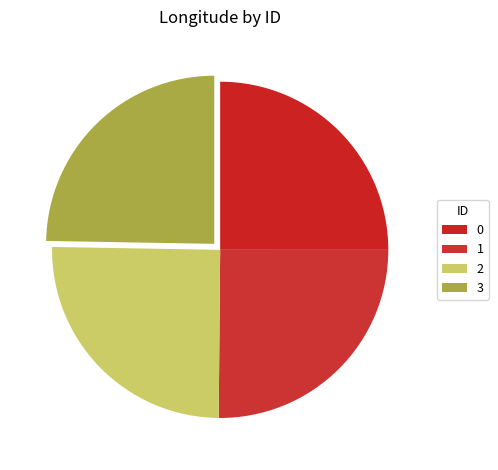

Is it true that 1 is 39% of the pie?

False